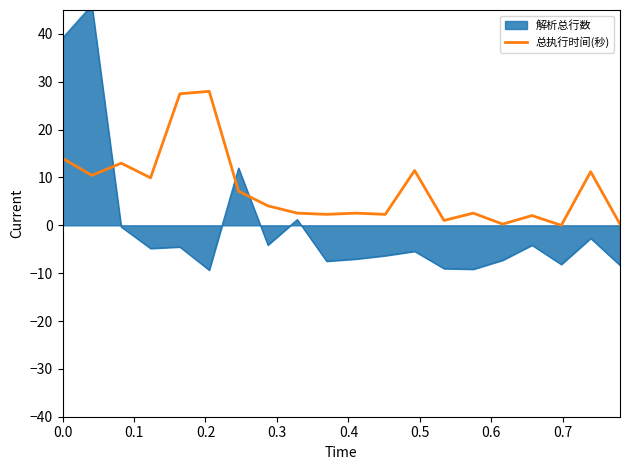

The chart shows a value of 3.9 at 0.8. True or false?

False